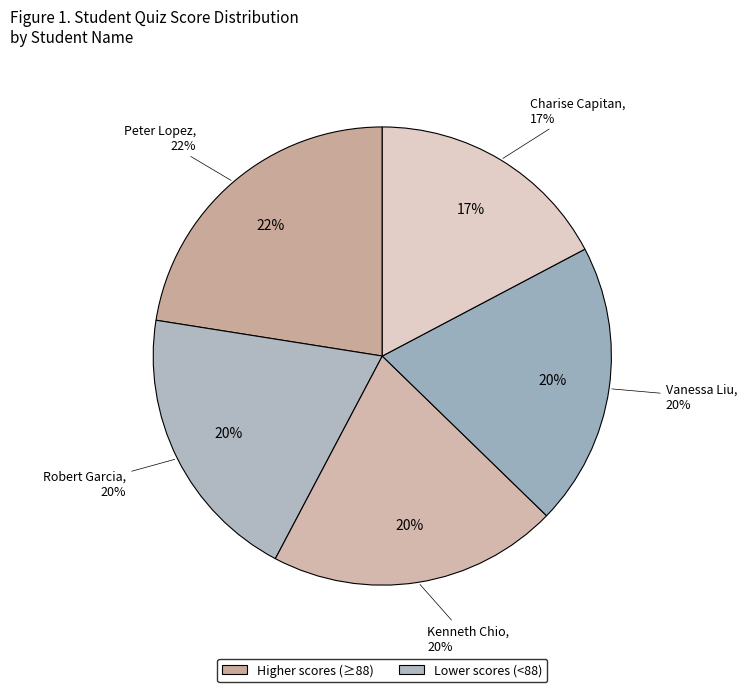

What percentage is the Vanessa Liu slice, to the nearest percent?

20%